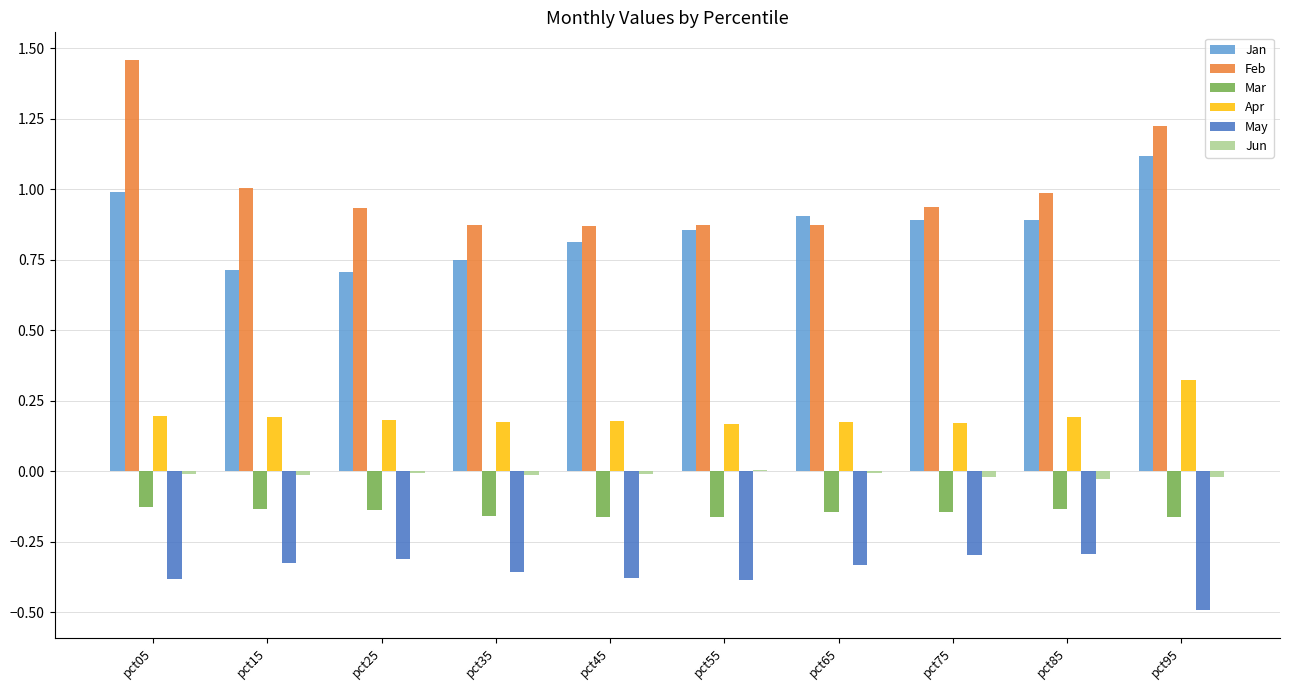

Are the bars grouped side by side (vs. stacked)?

Yes